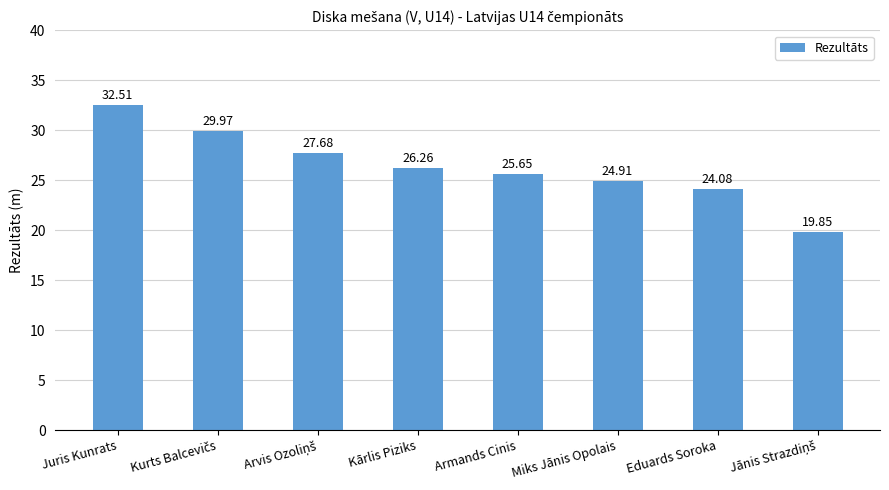

Which has a higher value, Kārlis Piziks or Eduards Soroka?

Kārlis Piziks